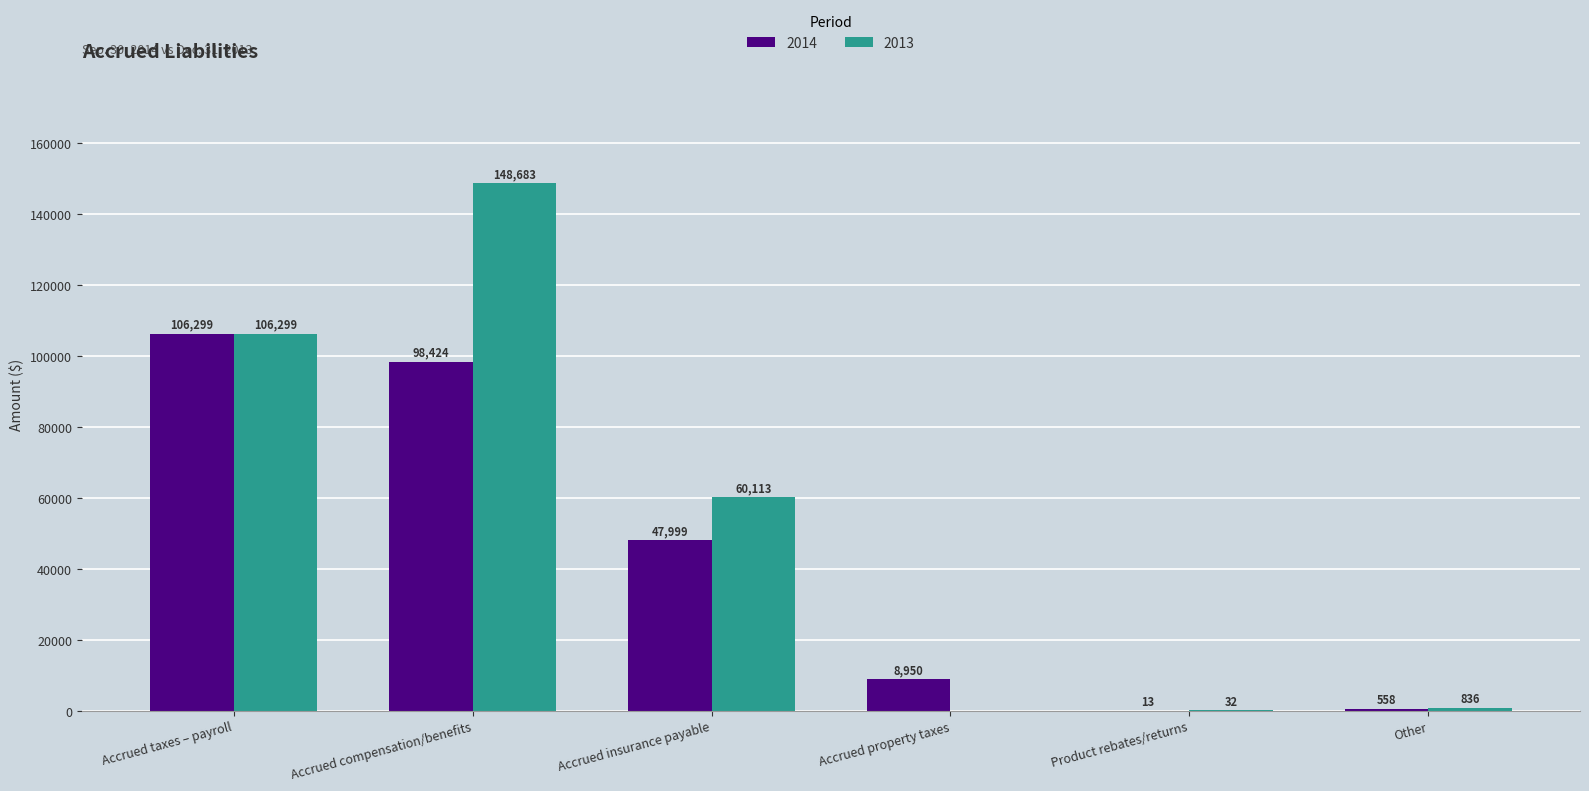

At which label does 2014 reach its peak?

Accrued taxes – payroll